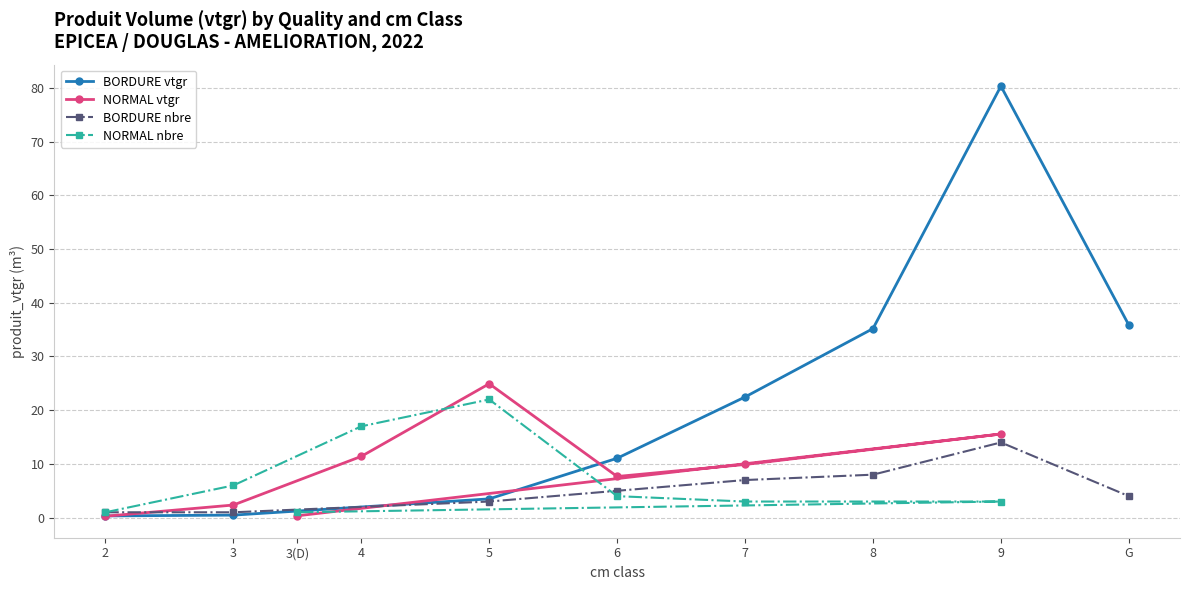

What is the value of the NORMAL vtgr point at the 4th from the left?

11.4